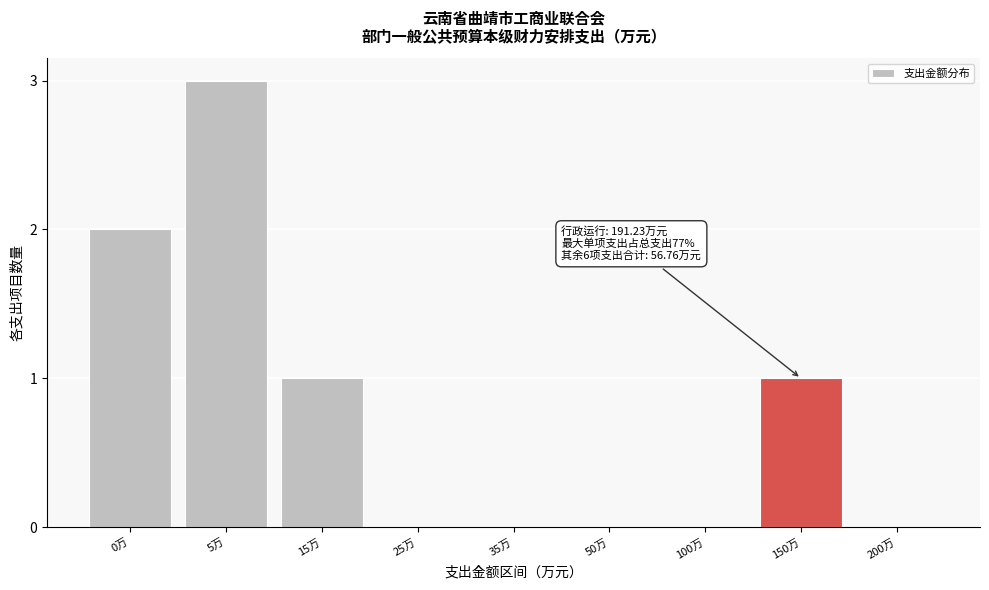

Reading right to left, list all the values displayed in this chart.

200万=0	150万=1	100万=0	50万=0	35万=0	25万=0	15万=1	5万=3	0万=2